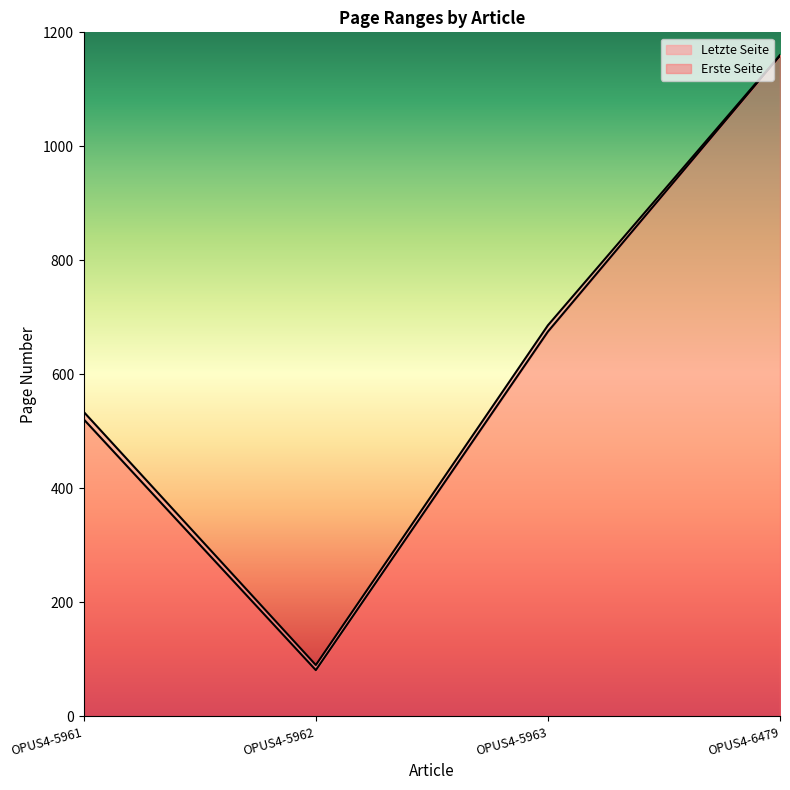

Rank the series by their maximum value, from lowest to highest.

Erste Seite, Letzte Seite